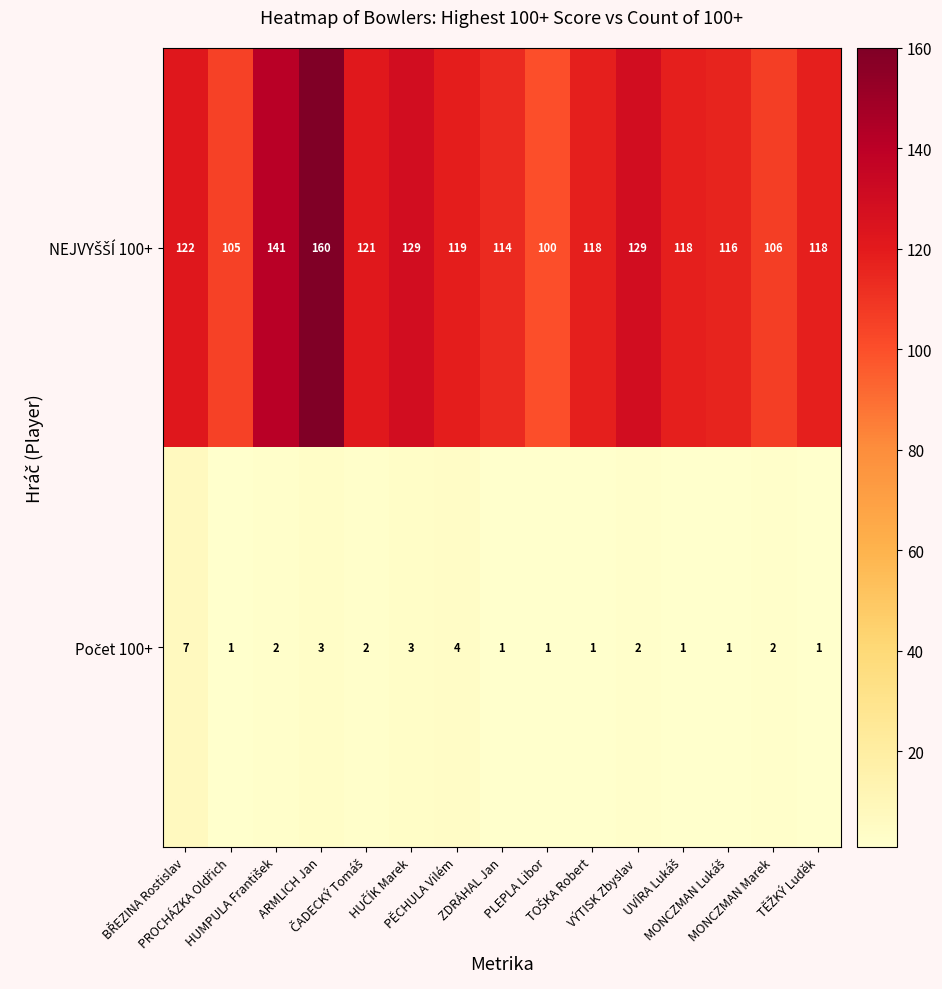

At how many categories does at least one series exceed 19?

15